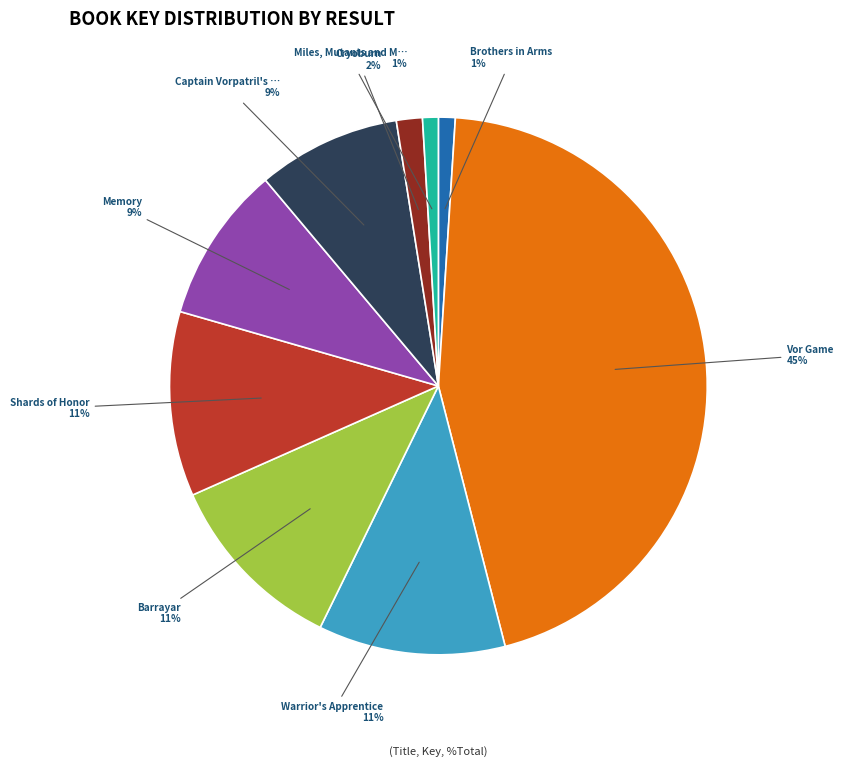

Is there a majority slice in this chart?

No